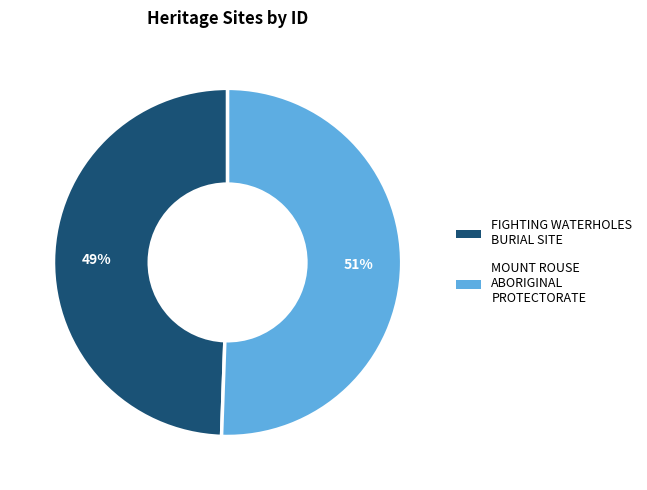

To the nearest percent, what is the combined percentage of FIGHTING WATERHOLES BURIAL SITE and MOUNT ROUSE ABORIGINAL PROTECTORATE?

100%